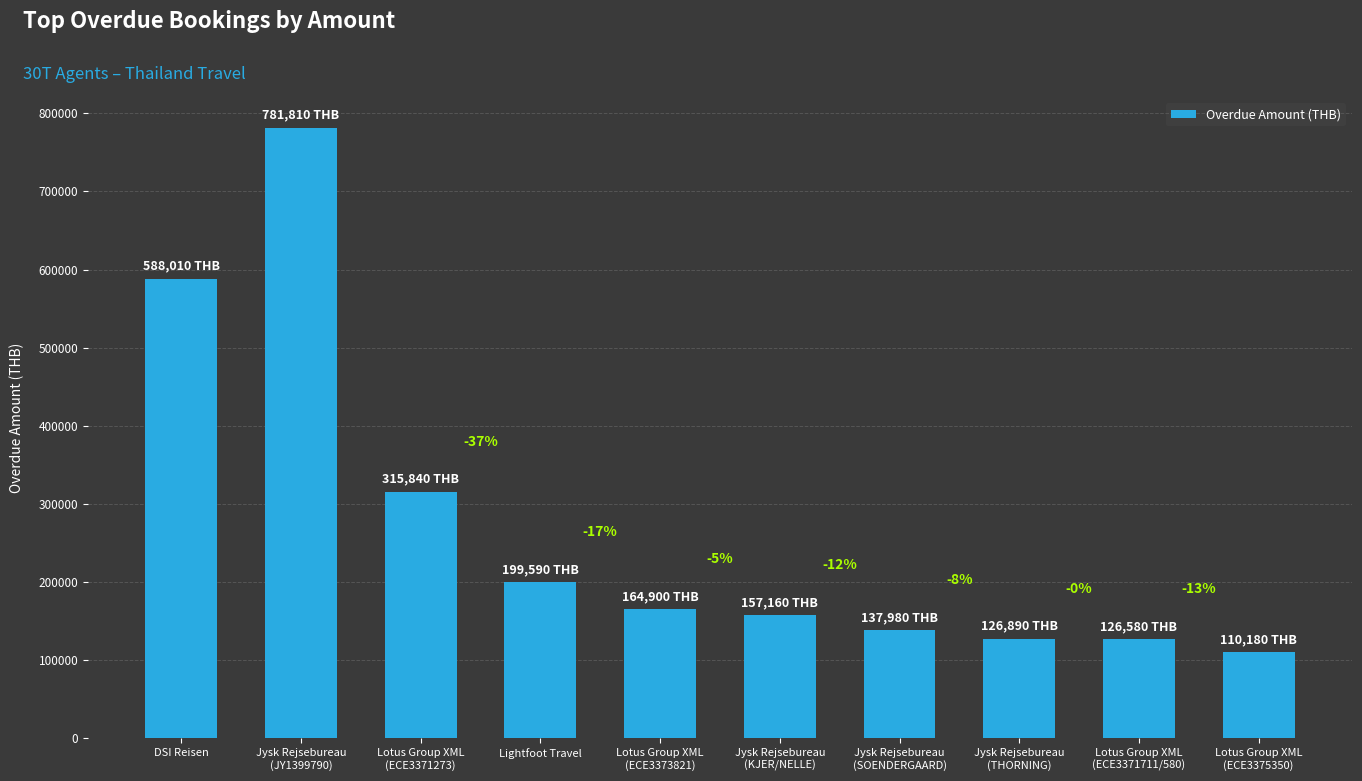

The value at DSI Reisen is 588010. True or false?

True